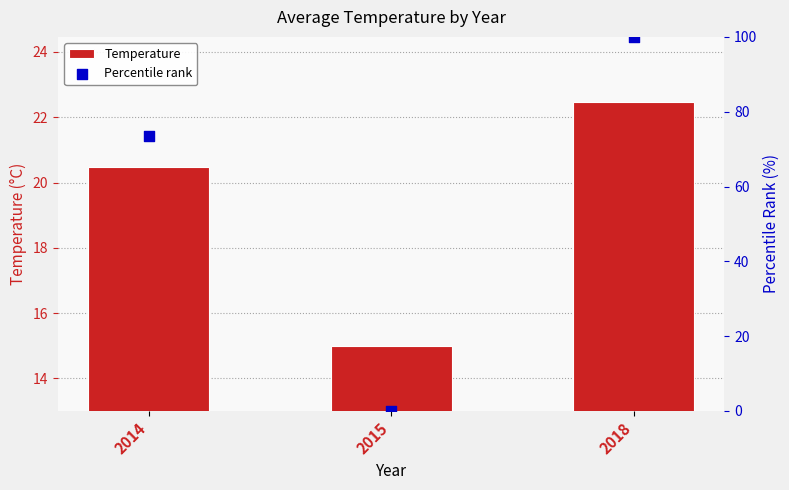

Which series reaches the maximum Y coordinate?

Percentile rank